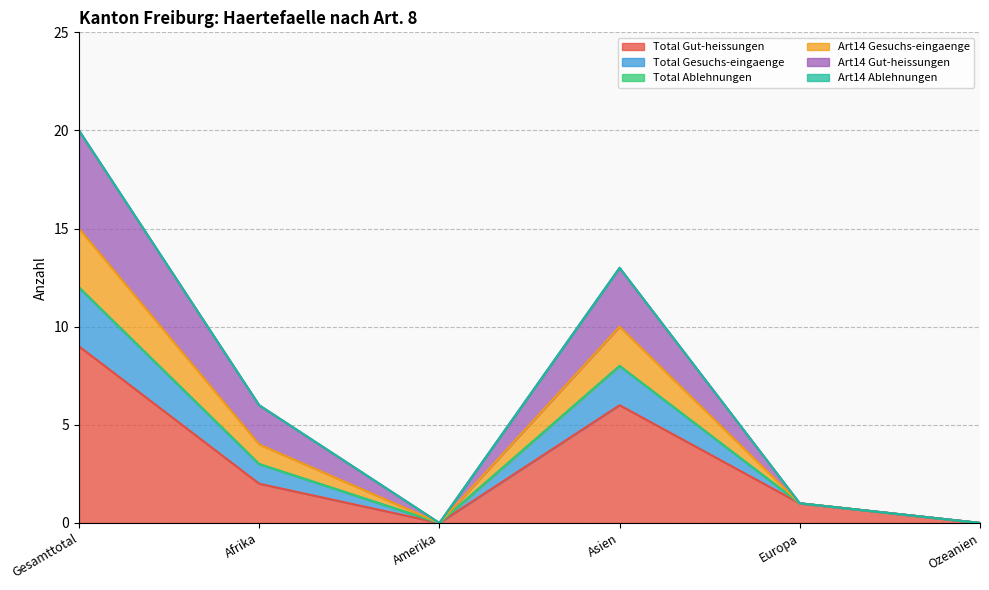

How many positive values does the Total Gut-heissungen series have?

4